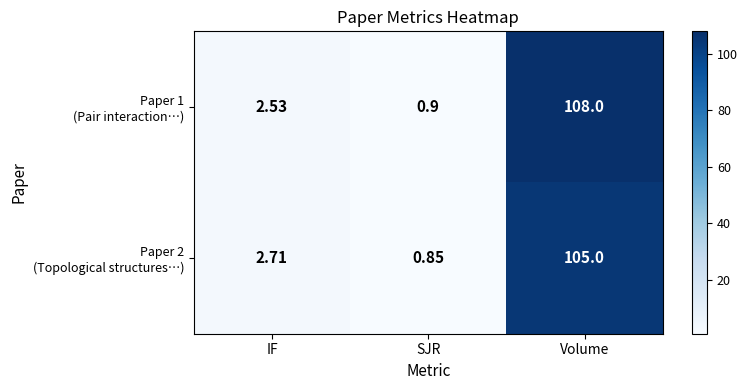

What is the total value across all series at Volume?

213.0